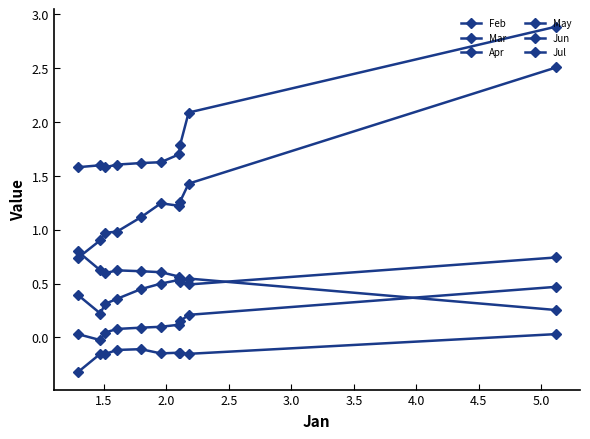

What is the minimum value shown in the chart?

-0.3